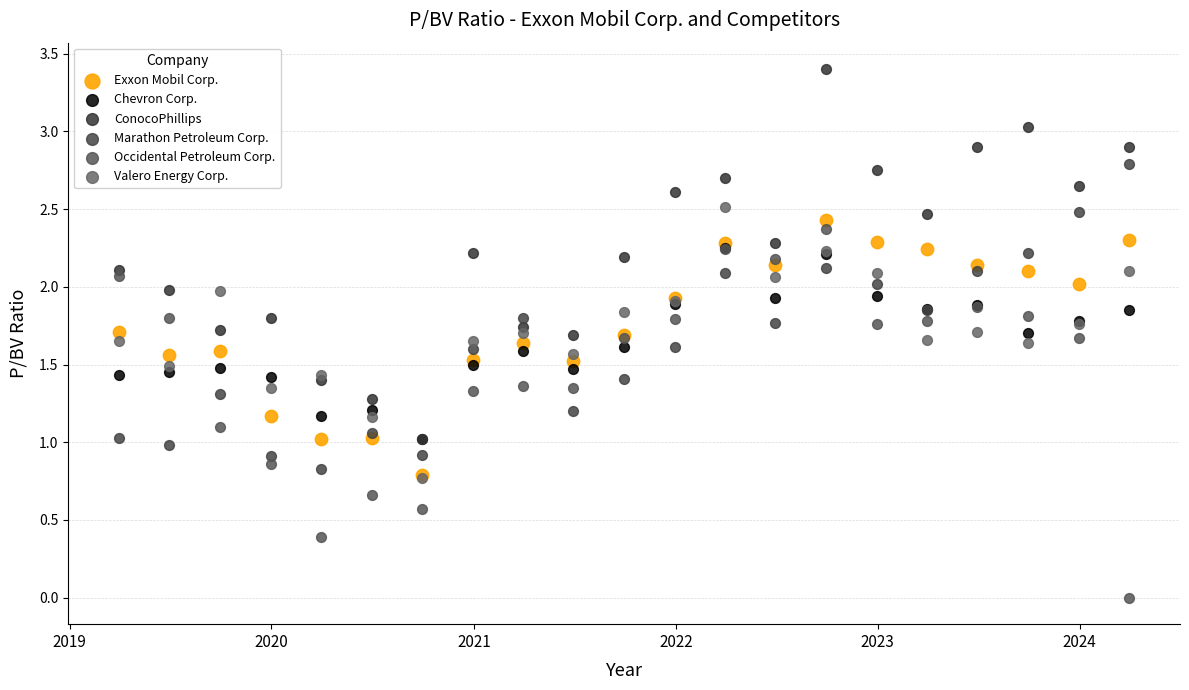

Which series reaches the maximum Y coordinate?

ConocoPhillips